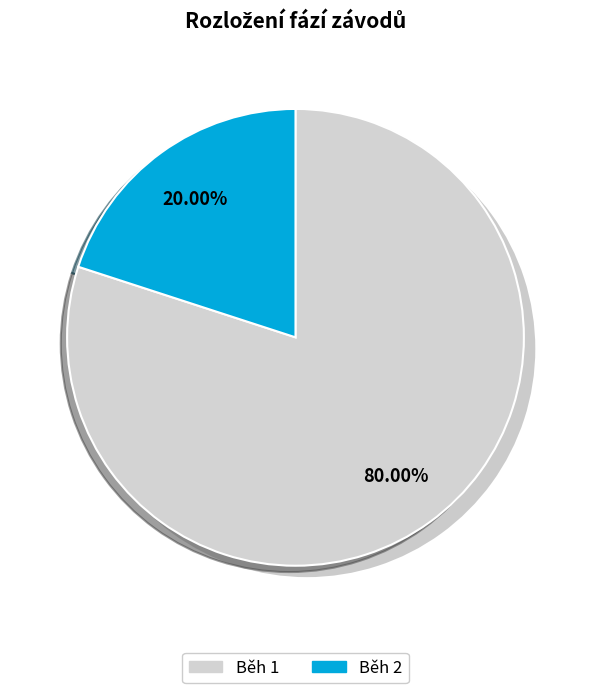

Which category has the biggest portion of the pie?

Běh 1